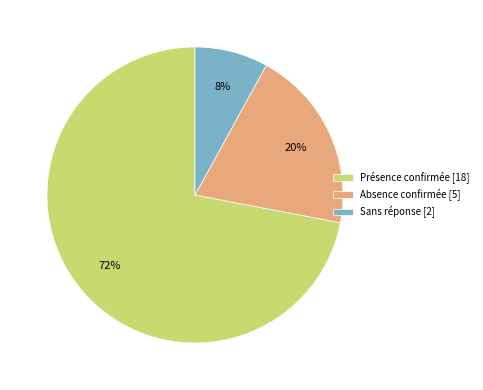

Rank the categories by value from lowest to highest.

Sans réponse, Absence confirmée, Présence confirmée